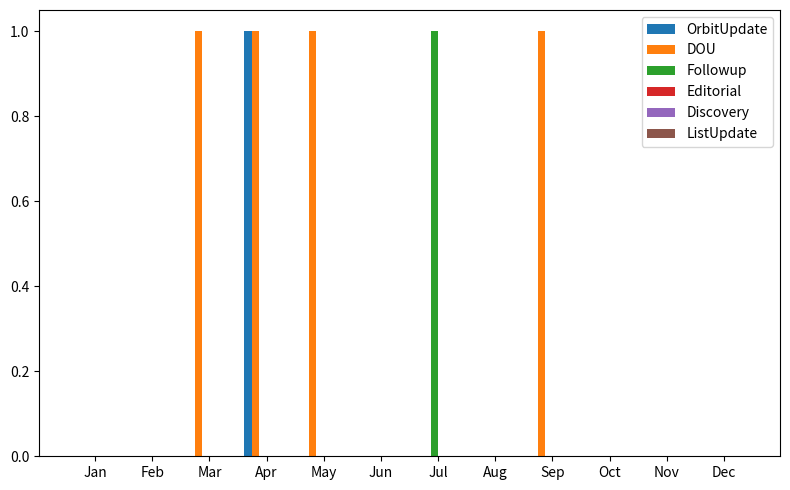

The value of OrbitUpdate at Apr is 1. True or false?

True